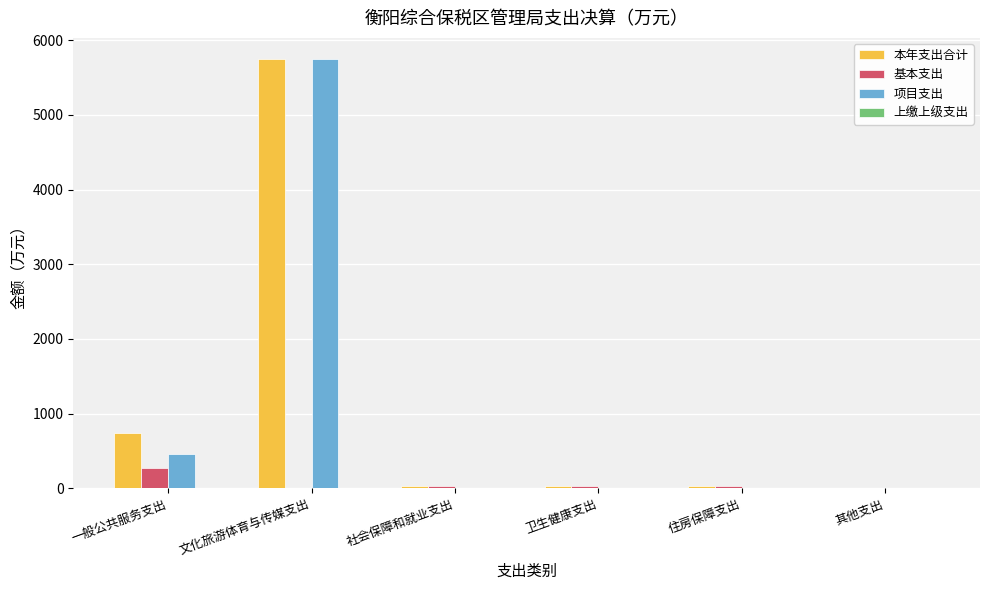

How many groups of bars are there?

6